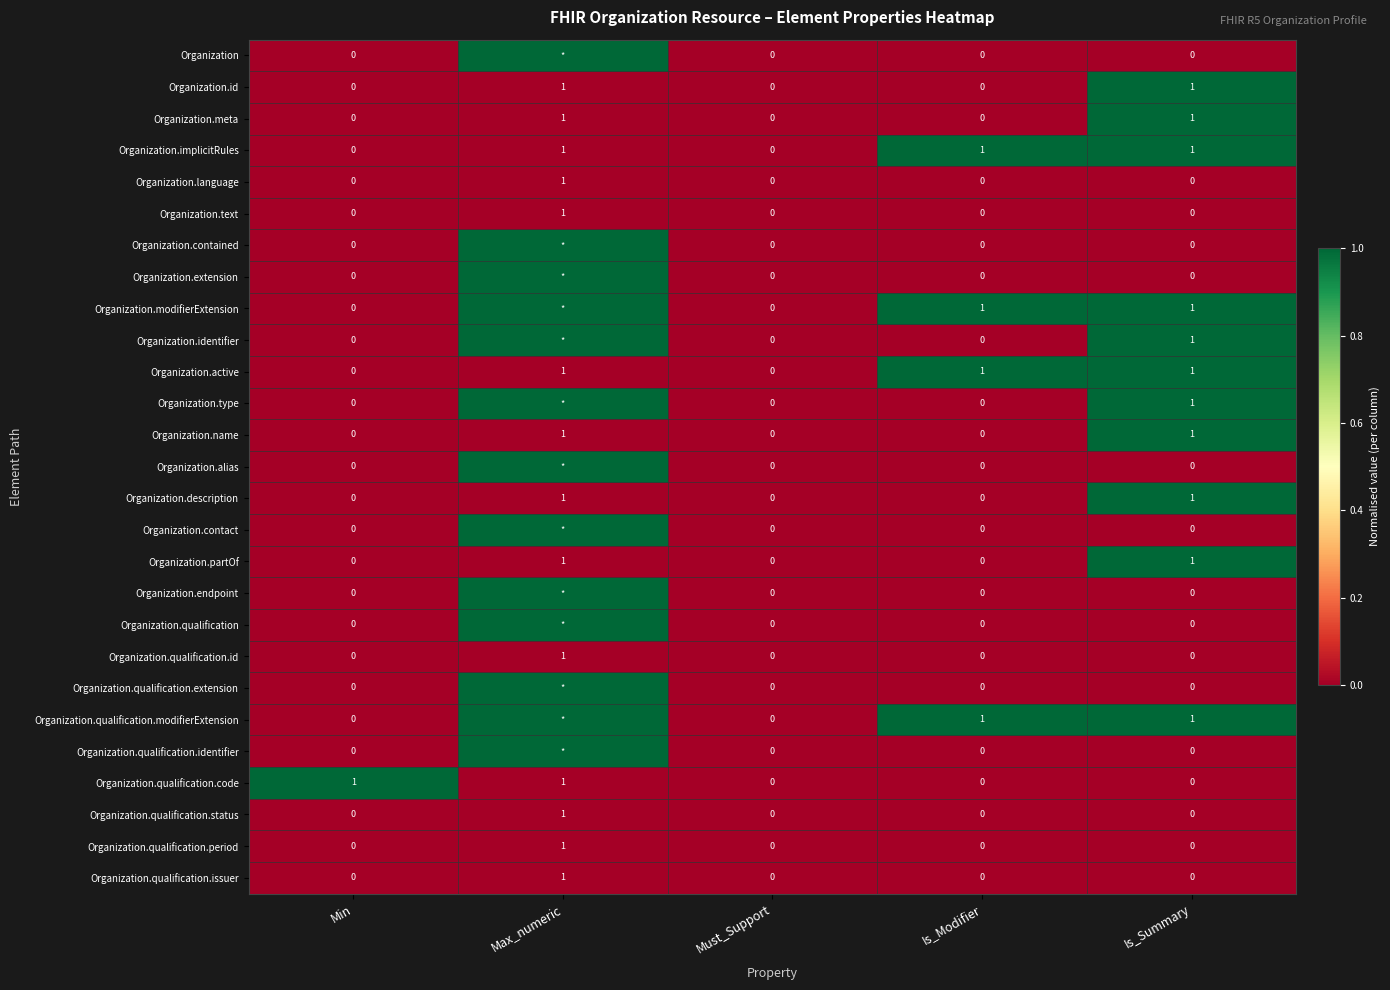

Which label corresponds to the largest value in the chart?

Max_numeric